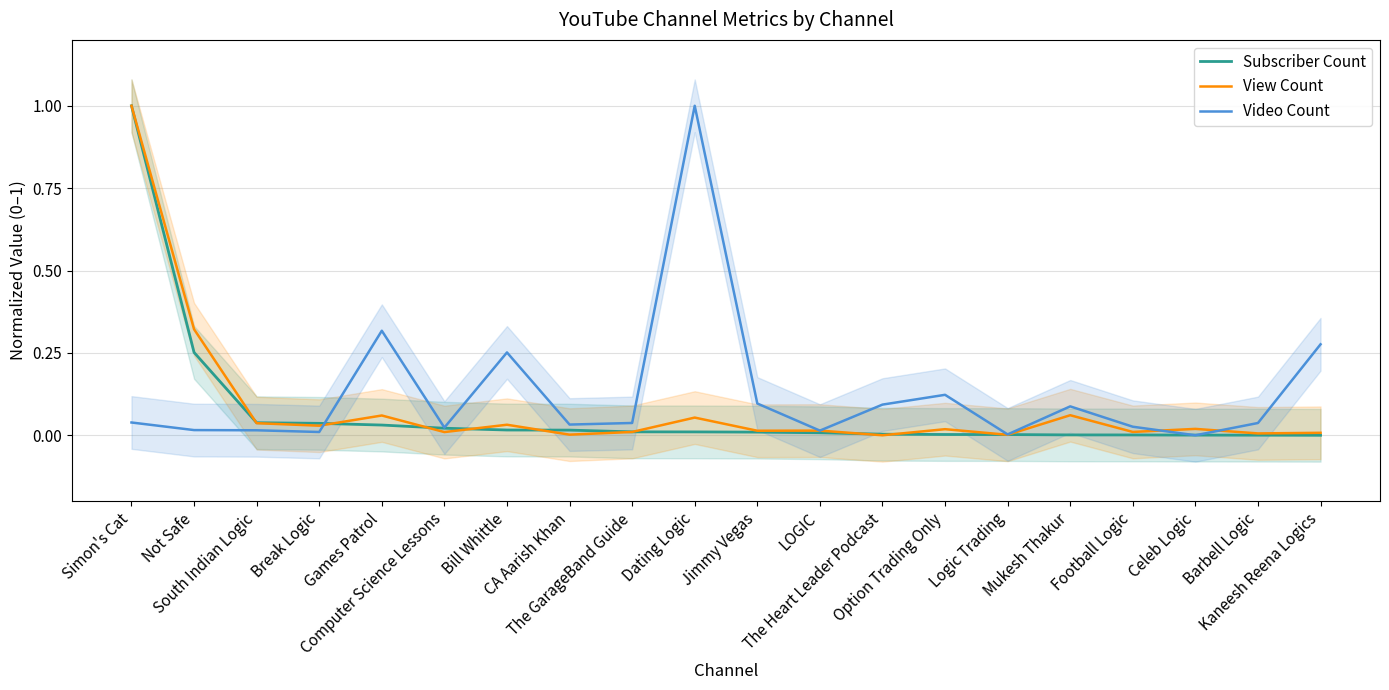

What position from the right is Football Logic?

4